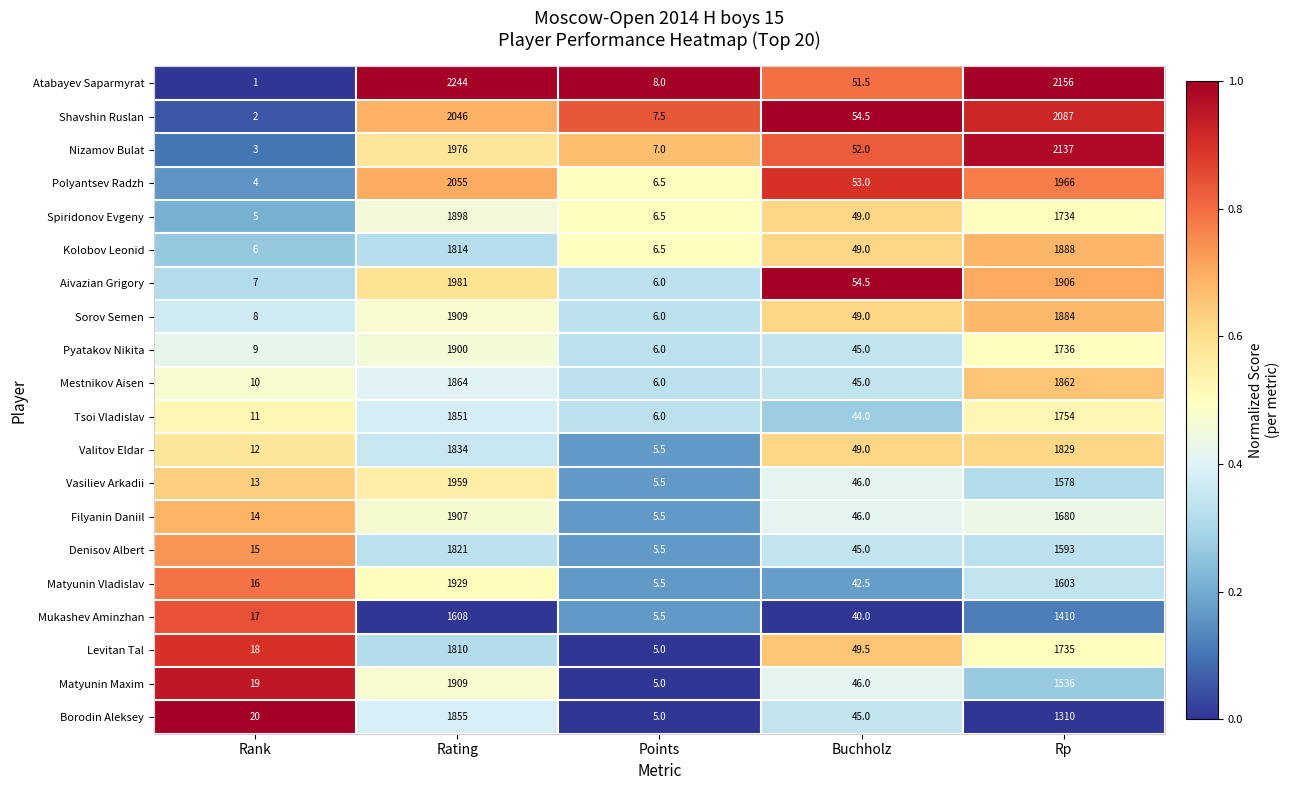

True or false: Polyantsev Radzh has a value of 1966.0 at Rp.

True